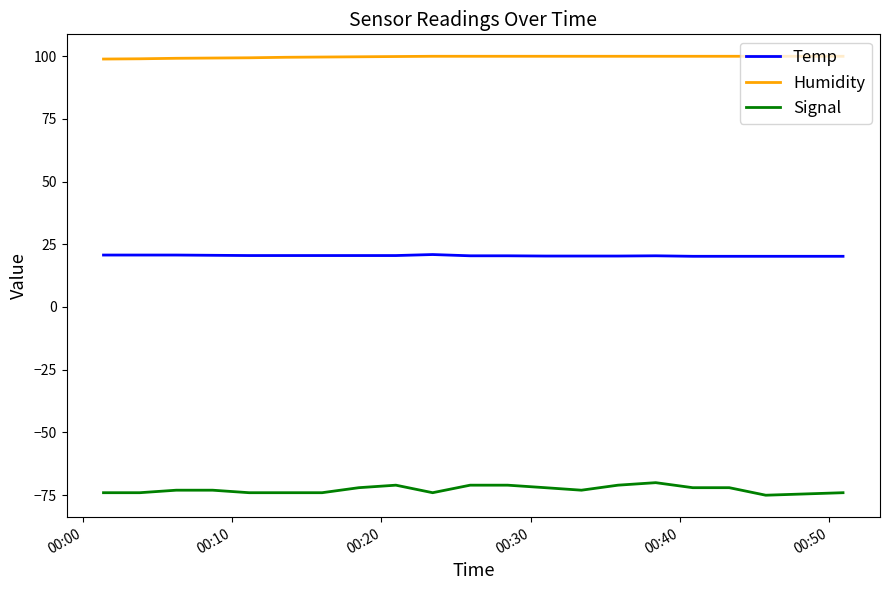

How many Signal values are between -74 and -71?

18